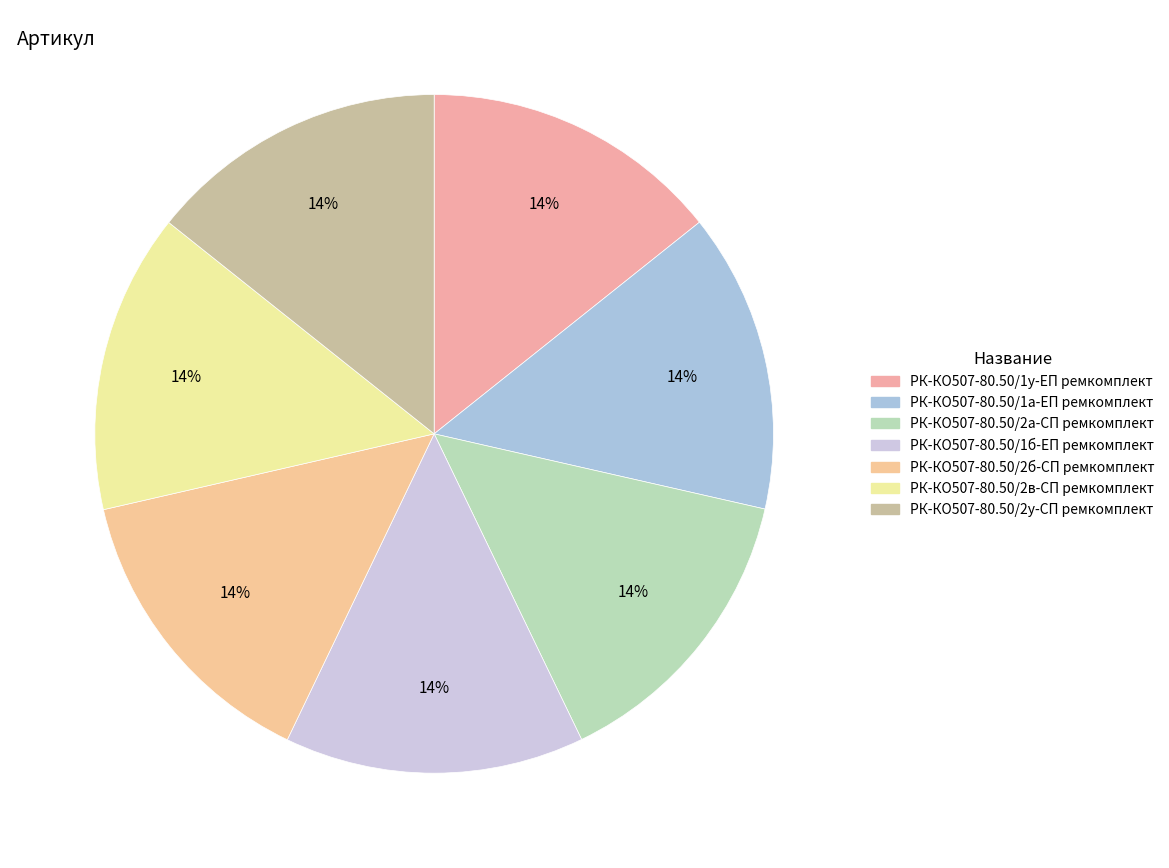

True or false: РК-КО507-80.50/2у-СП ремкомплект accounts for 14% of the total.

True